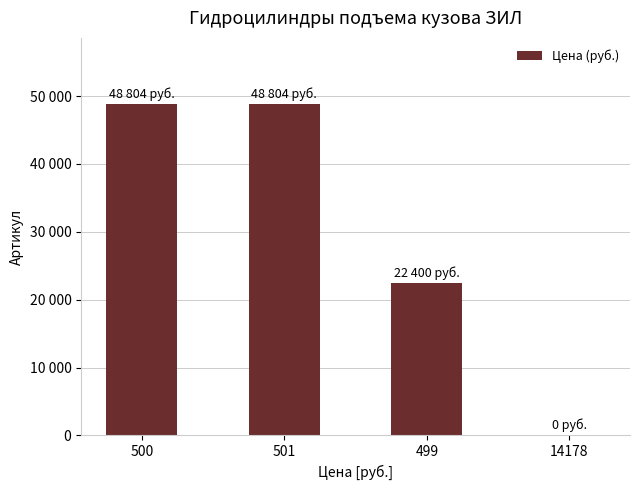

Are the bars horizontal?

No